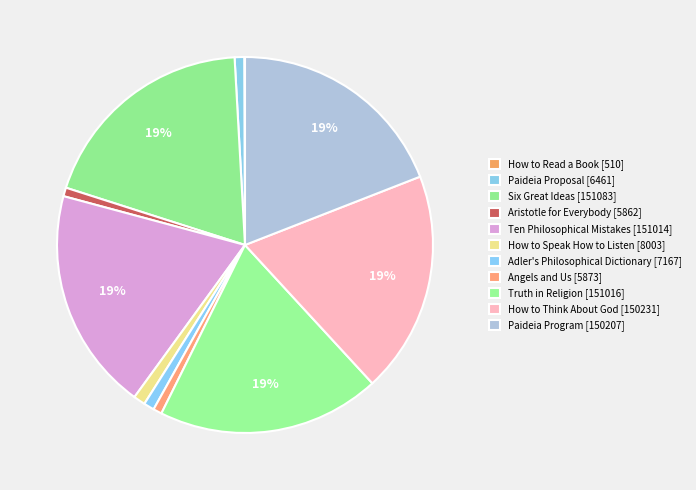

Rank the categories by value from lowest to highest.

How to Read a Book, Aristotle for Everybody, Angels and Us, Paideia Proposal, Adler's Philosophical Dictionary, How to Speak How to Listen, Paideia Program, How to Think About God, Ten Philosophical Mistakes, Truth in Religion, Six Great Ideas